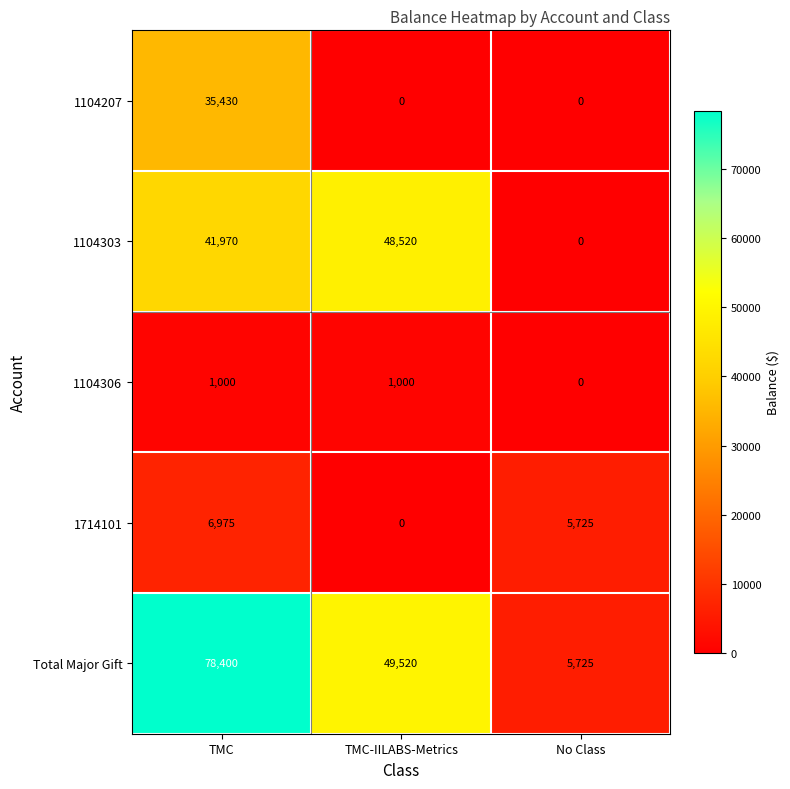

Which series has the largest range (max minus min)?

Total Major Gift